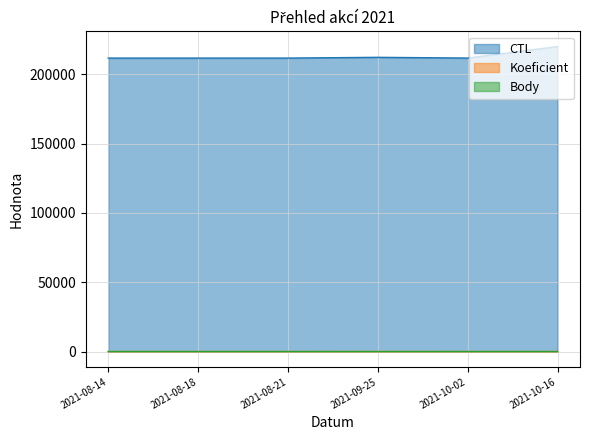

What are all the series names shown in the legend?

CTL, Koeficient, Body